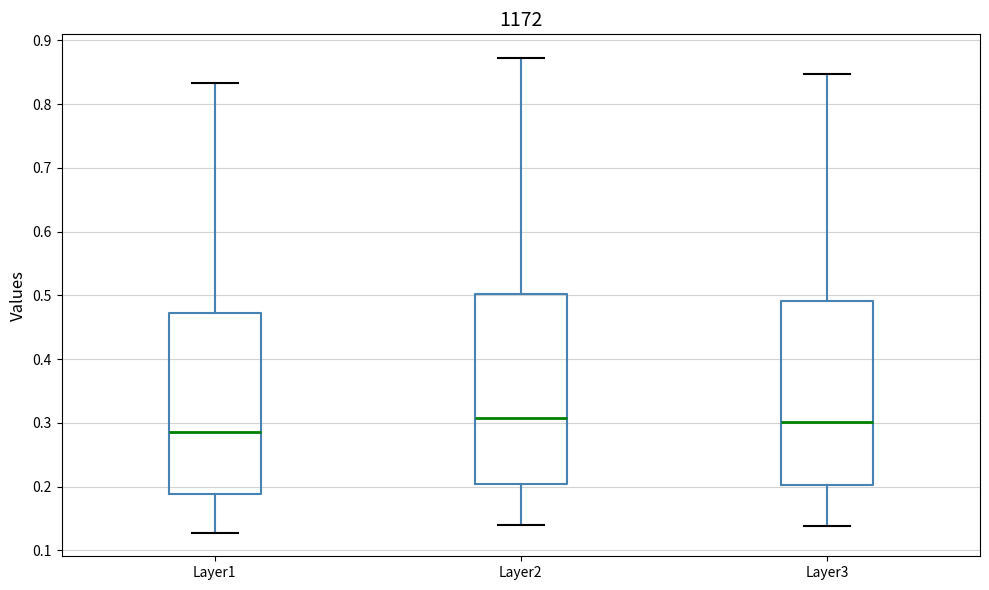

Where does the upper whisker of the box for Layer2 end on the y-axis? The values are not printed on the chart, so give them approximately, as read against the axis.

0.87